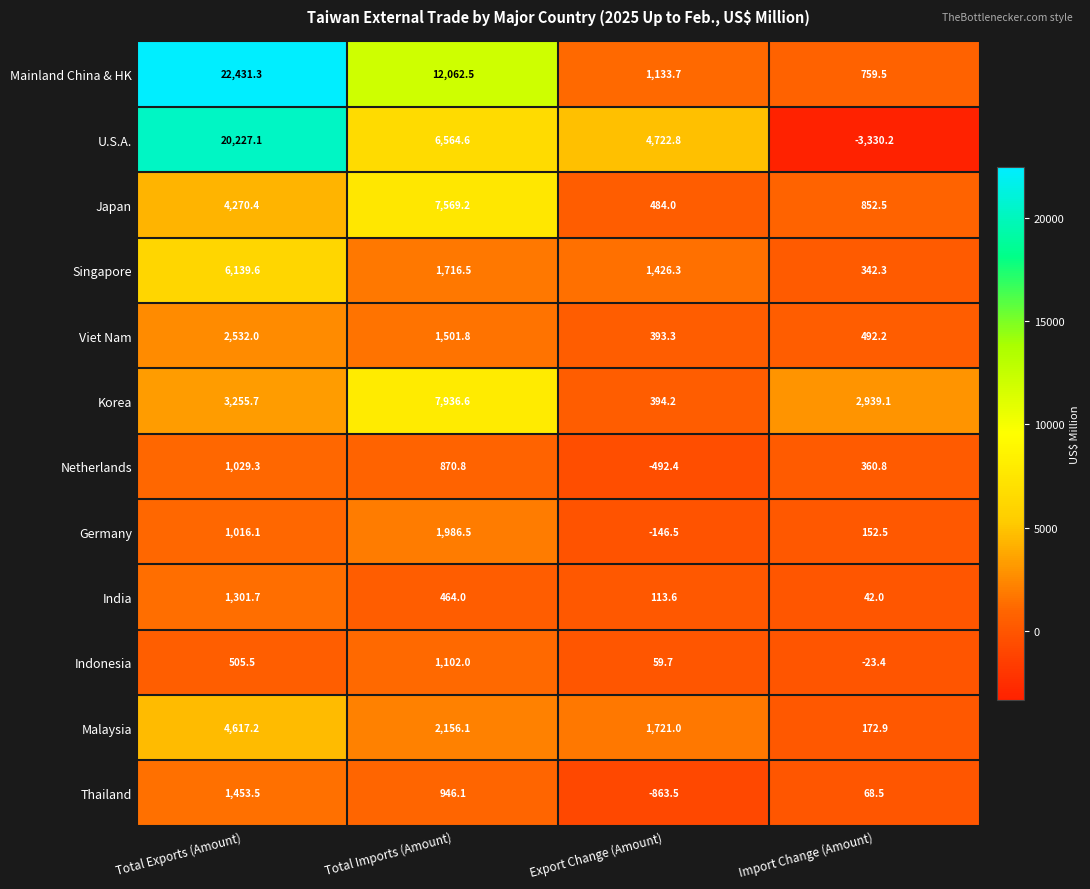

At which label does Indonesia first exceed 505?

Total Exports (Amount)